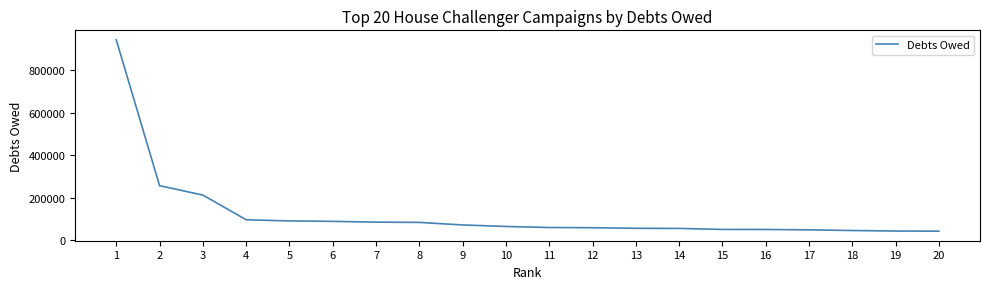

True or false: the data shows 55274 at 13.

True